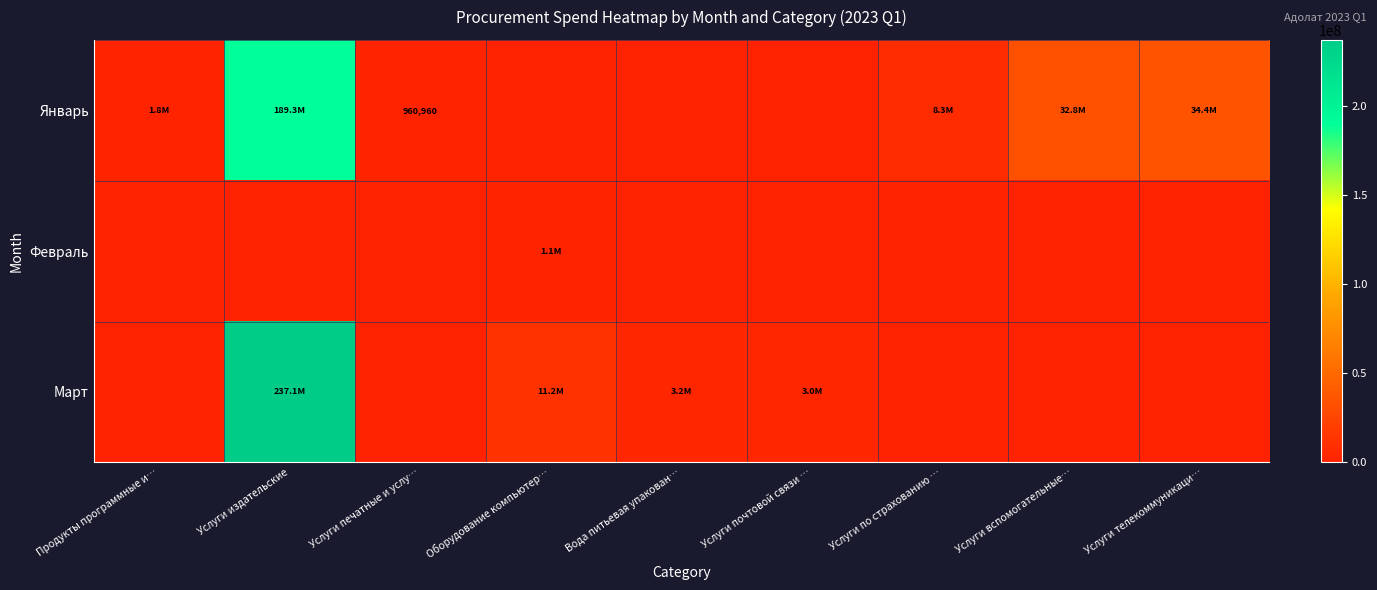

How many values in the Март series exceed 0?

4